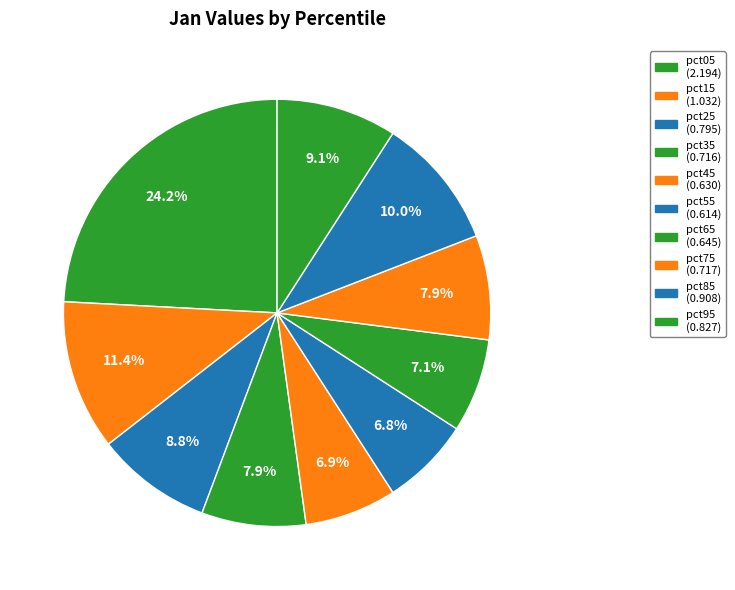

How many segments does this pie chart have?

10